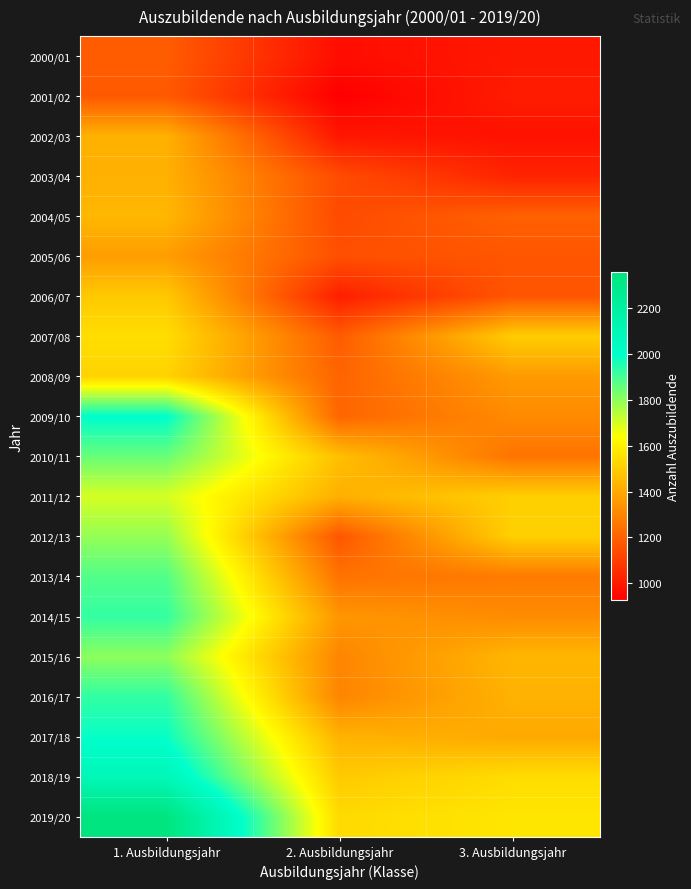

Reading left to right, extract all data points from this chart.

2000/01: 1. Ausbildungsjahr=1187	2. Ausbildungsjahr=966	3. Ausbildungsjahr=994
2001/02: 1. Ausbildungsjahr=1178	2. Ausbildungsjahr=925	3. Ausbildungsjahr=1006
2002/03: 1. Ausbildungsjahr=1423	2. Ausbildungsjahr=990	3. Ausbildungsjahr=978
2003/04: 1. Ausbildungsjahr=1422	2. Ausbildungsjahr=1139	3. Ausbildungsjahr=1027
2004/05: 1. Ausbildungsjahr=1442	2. Ausbildungsjahr=1136	3. Ausbildungsjahr=1200
2005/06: 1. Ausbildungsjahr=1368	2. Ausbildungsjahr=1151	3. Ausbildungsjahr=1167
2006/07: 1. Ausbildungsjahr=1490	2. Ausbildungsjahr=1014	3. Ausbildungsjahr=1167
2007/08: 1. Ausbildungsjahr=1550	2. Ausbildungsjahr=1184	3. Ausbildungsjahr=1502
2008/09: 1. Ausbildungsjahr=1520	2. Ausbildungsjahr=1208	3. Ausbildungsjahr=1360
2009/10: 1. Ausbildungsjahr=2003	2. Ausbildungsjahr=1211	3. Ausbildungsjahr=1316
2010/11: 1. Ausbildungsjahr=1852	2. Ausbildungsjahr=1464	3. Ausbildungsjahr=1252
2011/12: 1. Ausbildungsjahr=1700	2. Ausbildungsjahr=1420	3. Ausbildungsjahr=1509
2012/13: 1. Ausbildungsjahr=1790	2. Ausbildungsjahr=1170	3. Ausbildungsjahr=1511
2013/14: 1. Ausbildungsjahr=1883	2. Ausbildungsjahr=1249	3. Ausbildungsjahr=1272
2014/15: 1. Ausbildungsjahr=1926	2. Ausbildungsjahr=1348	3. Ausbildungsjahr=1319
2015/16: 1. Ausbildungsjahr=1802	2. Ausbildungsjahr=1302	3. Ausbildungsjahr=1439
2016/17: 1. Ausbildungsjahr=1928	2. Ausbildungsjahr=1300	3. Ausbildungsjahr=1426
2017/18: 1. Ausbildungsjahr=1988	2. Ausbildungsjahr=1428	3. Ausbildungsjahr=1401
2018/19: 1. Ausbildungsjahr=2090	2. Ausbildungsjahr=1494	3. Ausbildungsjahr=1545
2019/20: 1. Ausbildungsjahr=2356	2. Ausbildungsjahr=1539	3. Ausbildungsjahr=1571